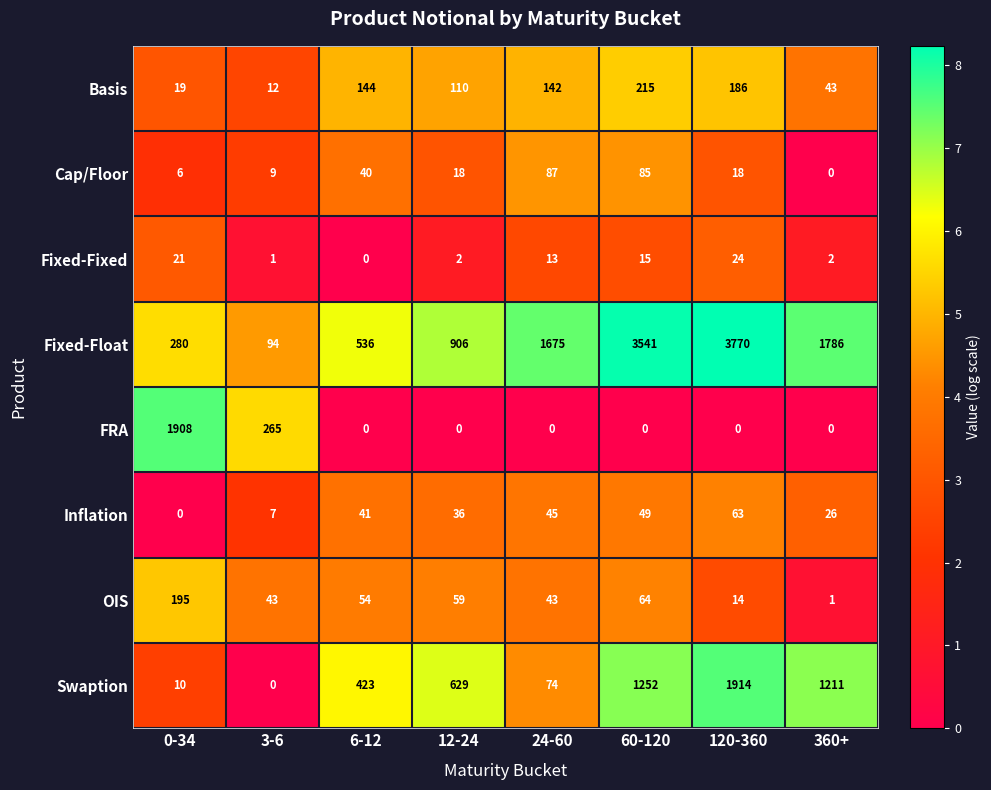

The value of Fixed-Fixed at 120-360 is 24. True or false?

True